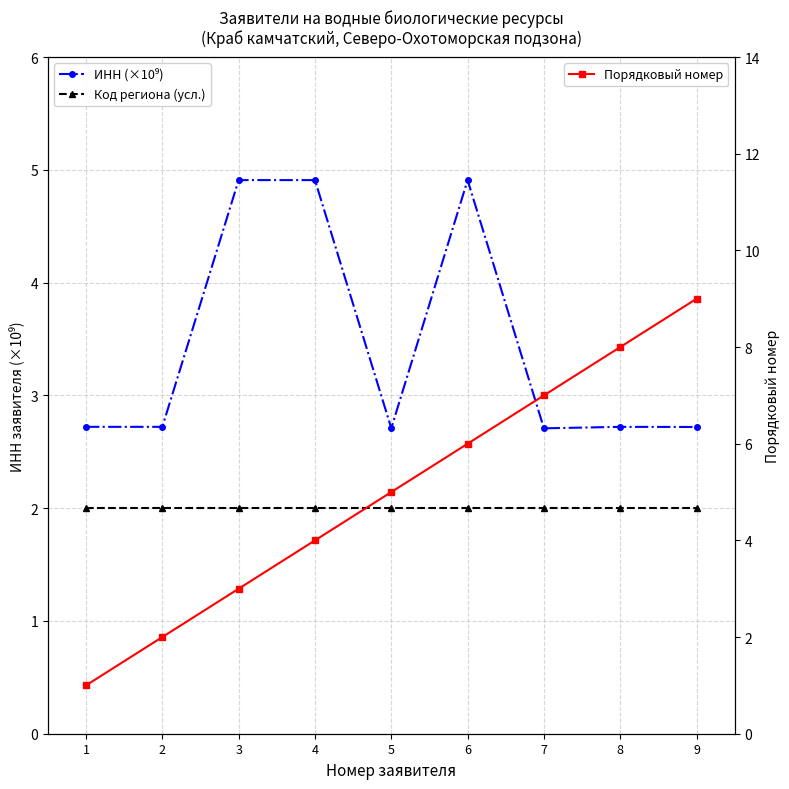

Which series changed the most between 7 and 8?

Порядковый номер